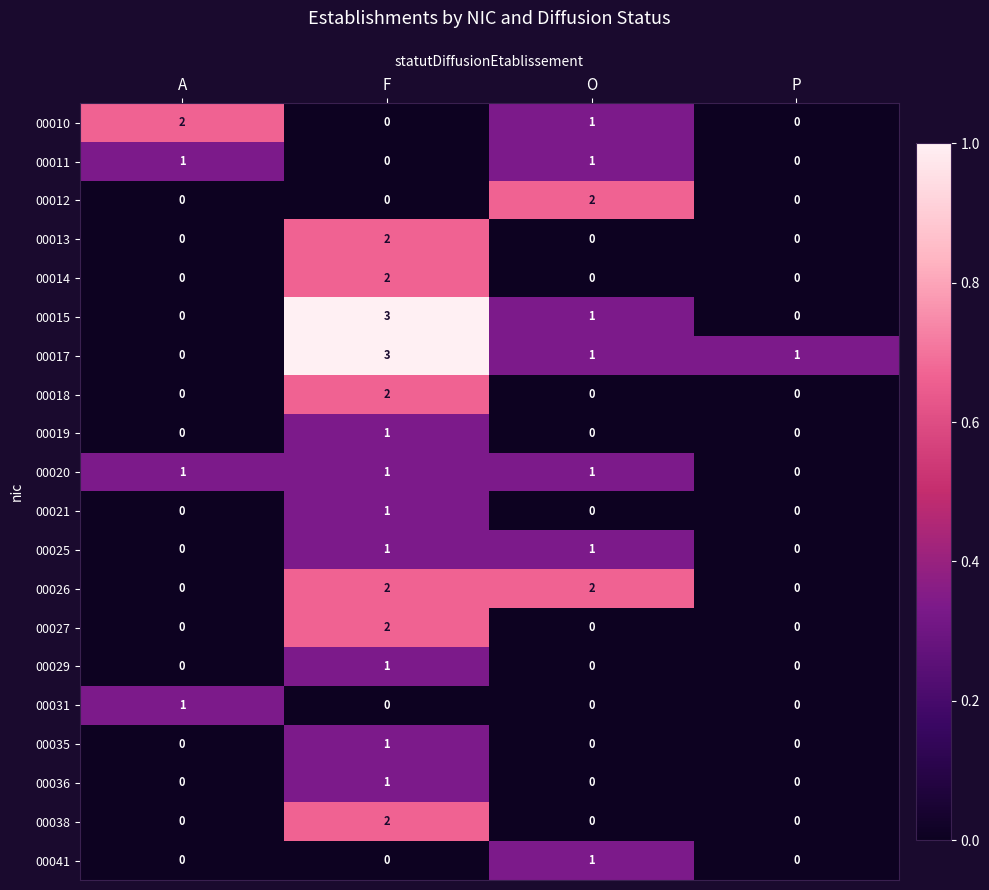

Which category has the highest value in the 00035 series?

F